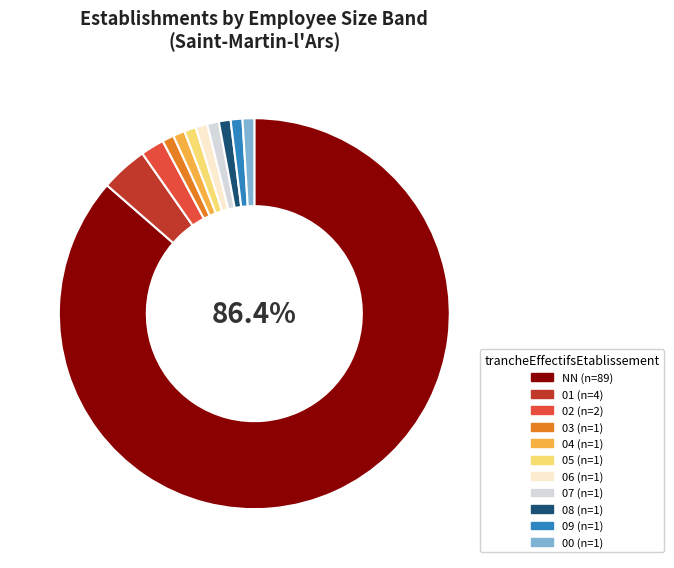

Which category accounts for the majority?

NN